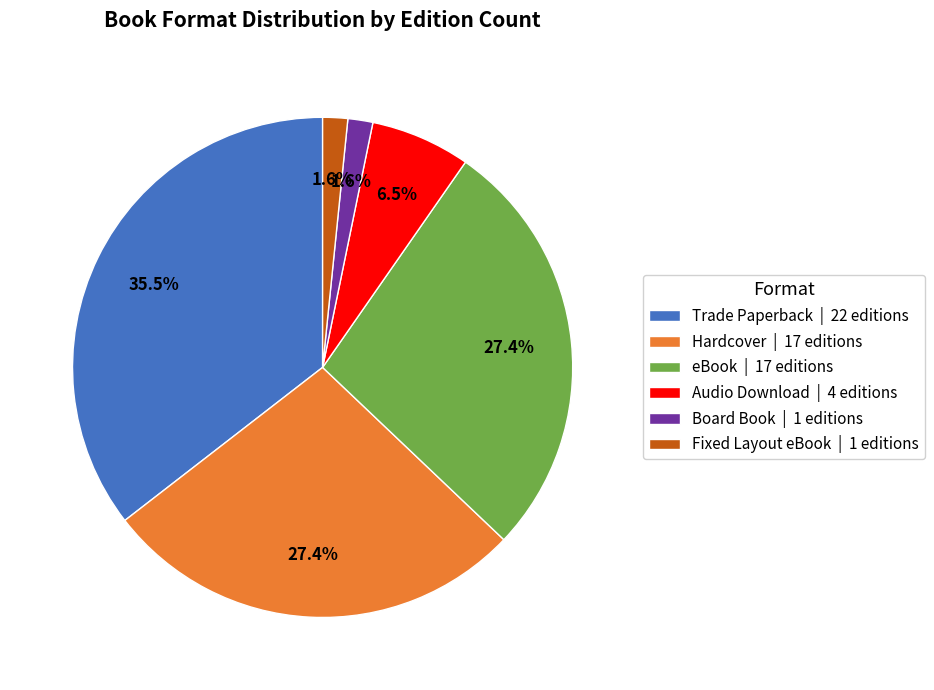

What percentage is NOT represented by Board Book?

98.4%